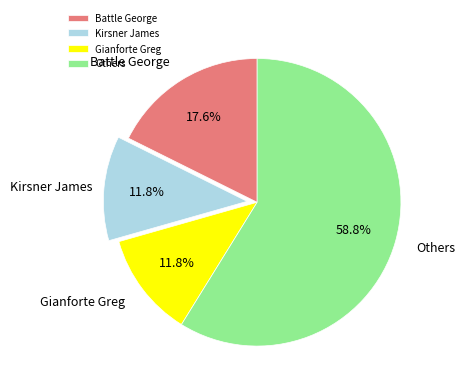

How many segments does this pie chart have?

4